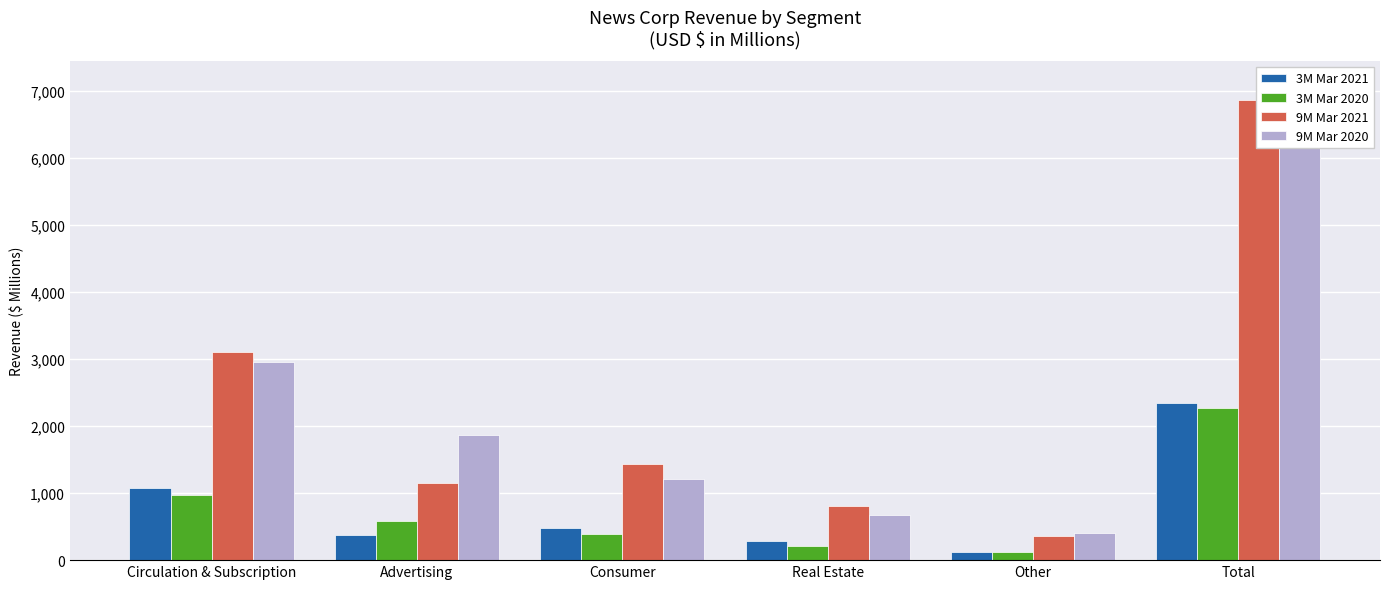

What is the minimum value shown in the chart?

119